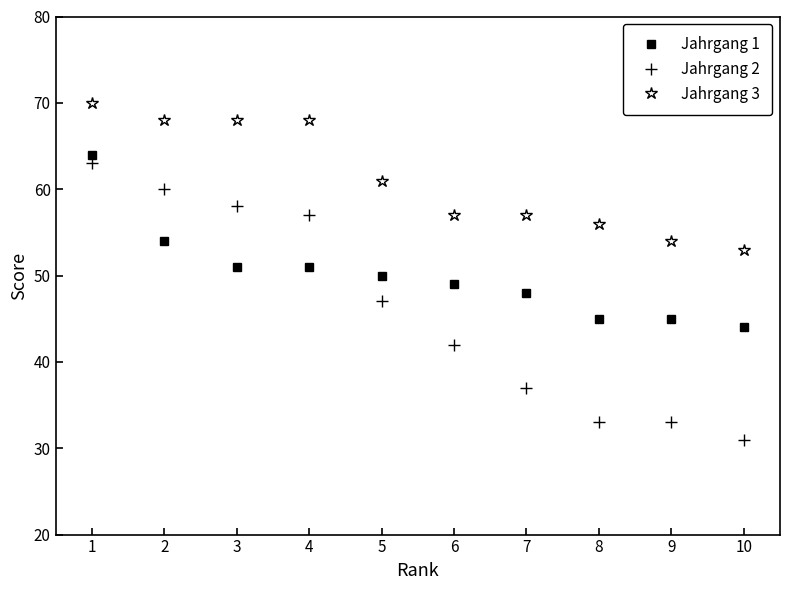

Which series changed the most between 3 and 9?

Jahrgang 2